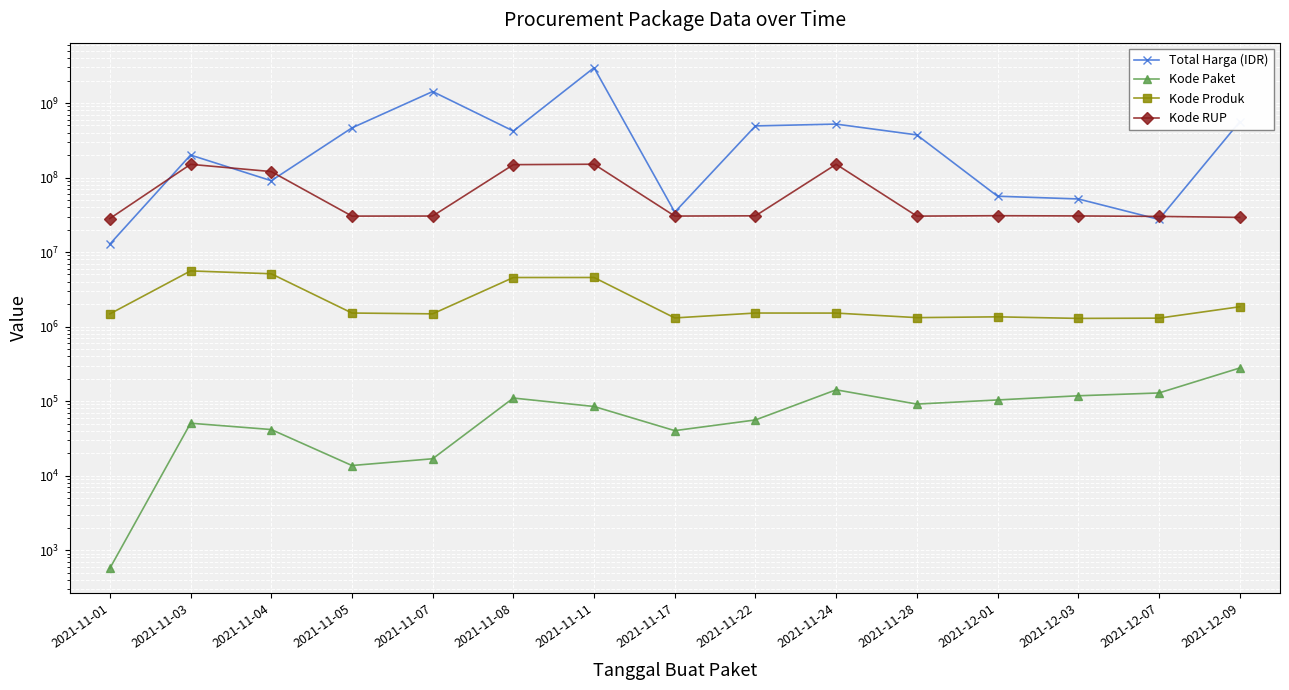

Rank the series by their maximum value, from lowest to highest.

Kode Paket, Kode Produk, Kode RUP, Total Harga (IDR)